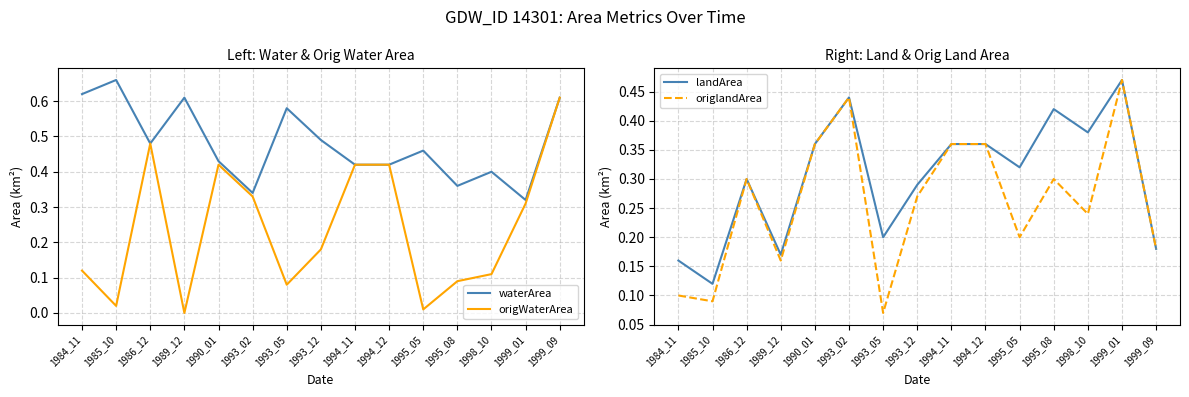

What is the value of the waterArea point at the 4th from the left?

0.6